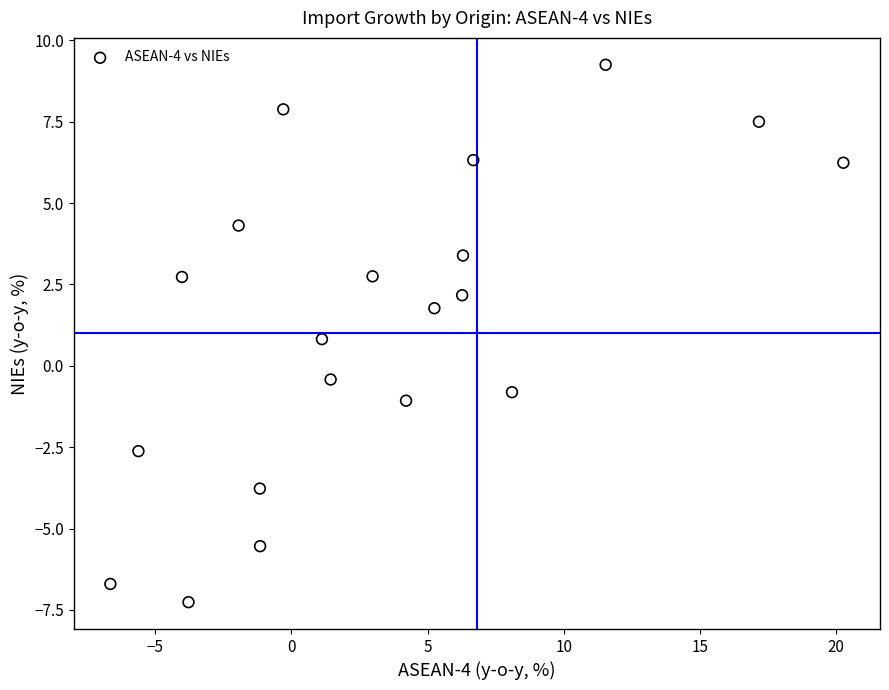

What Y value in the scatter plot is closest to 0?

-0.4